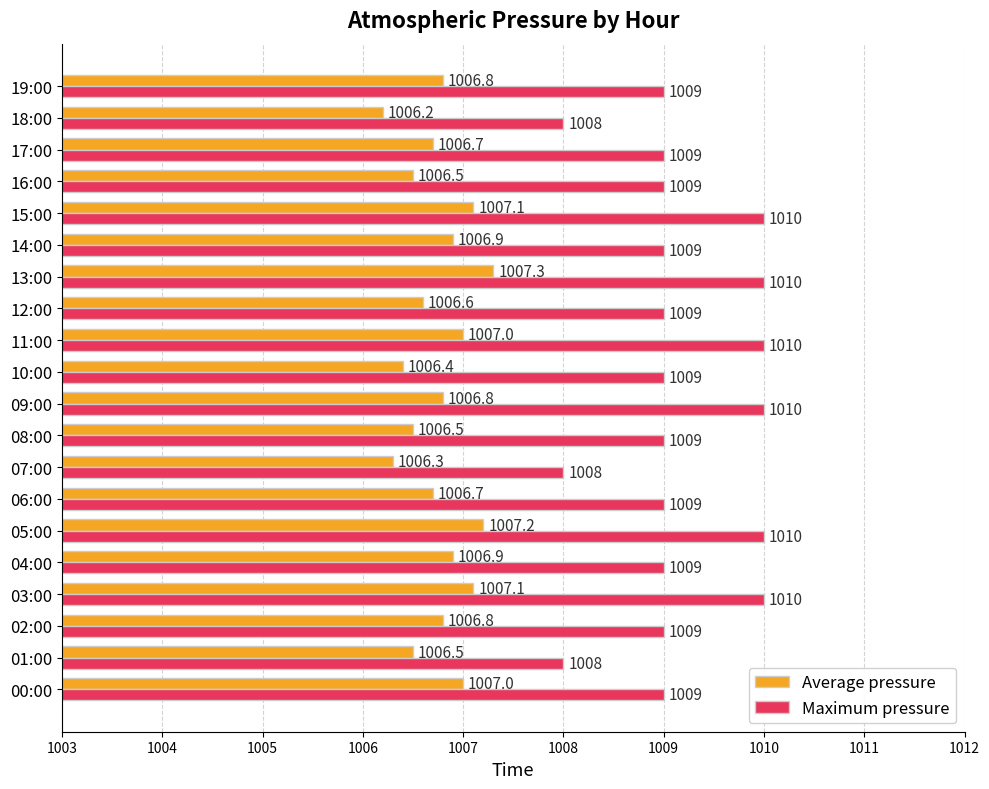

Between 04:00 and 11:00, which series saw the biggest shift?

Maximum pressure